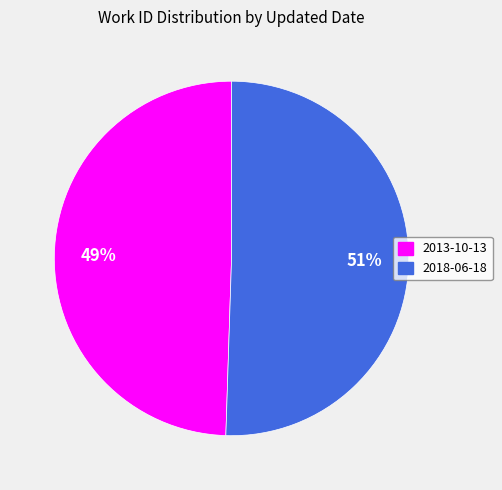

Which slice is the largest?

2018-06-18